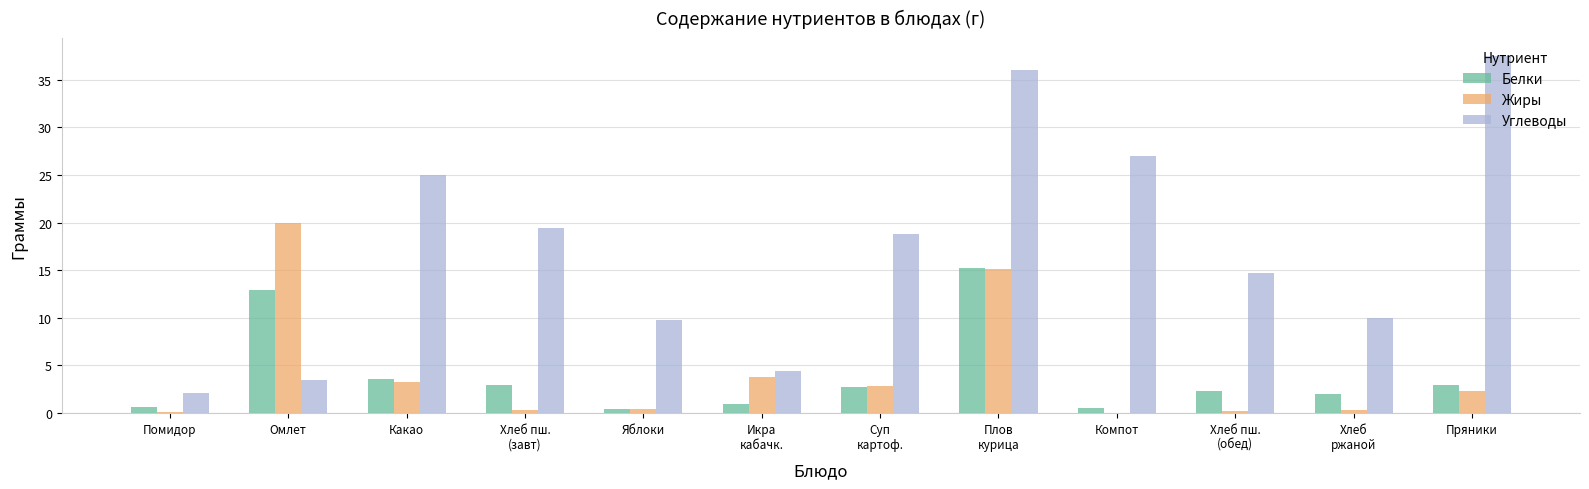

Which category has the highest value across all series?

Пряники